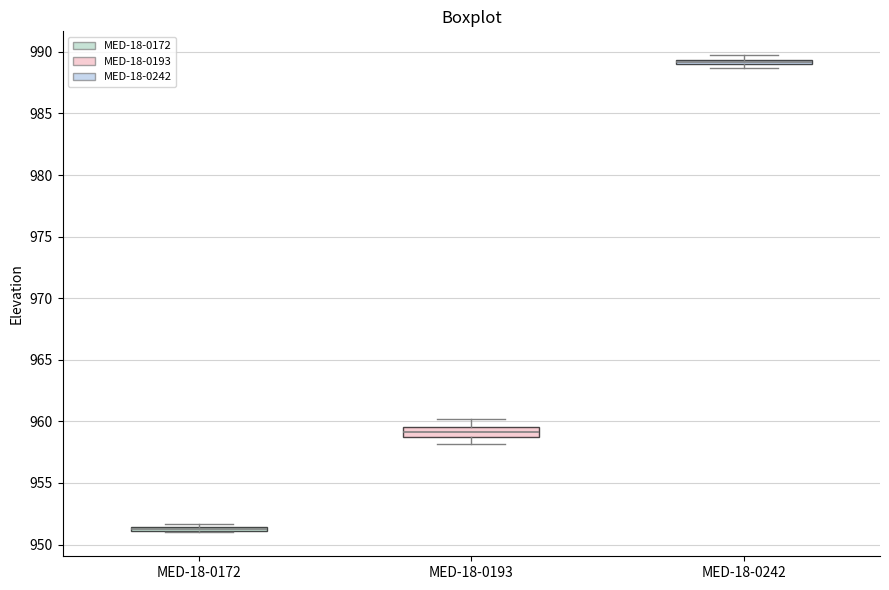

Comparing the boxes themselves (not the whiskers), which one is the tallest?

MED-18-0193